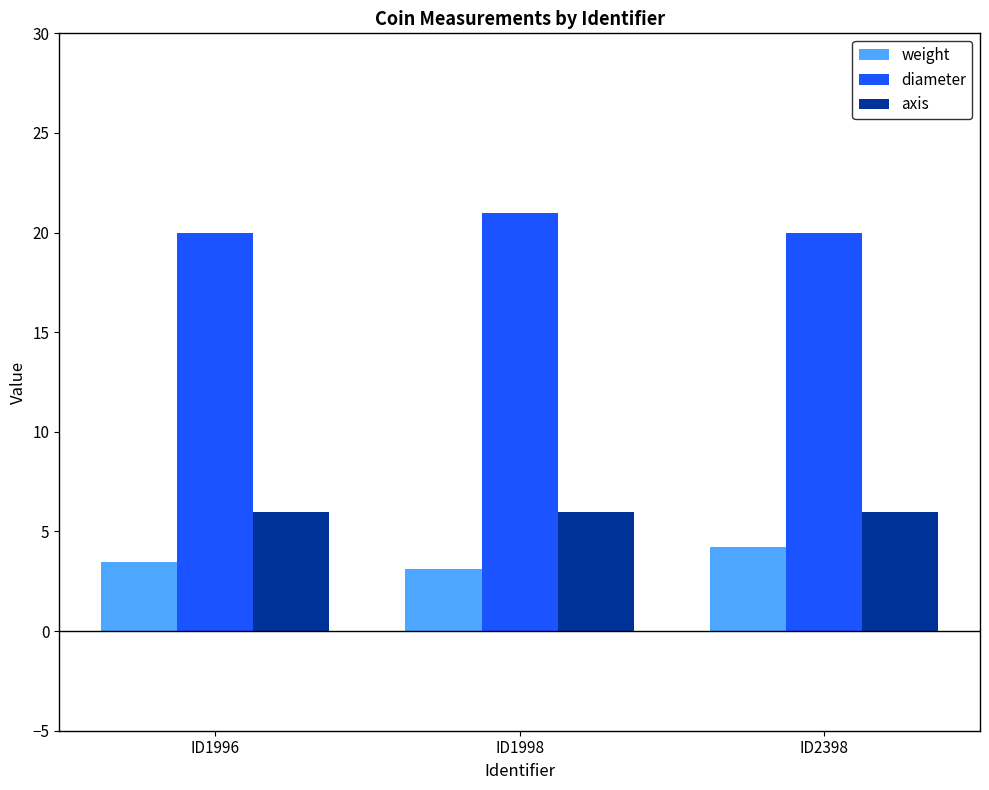

The diameter series shows 20.0 at ID1996. True or false?

True